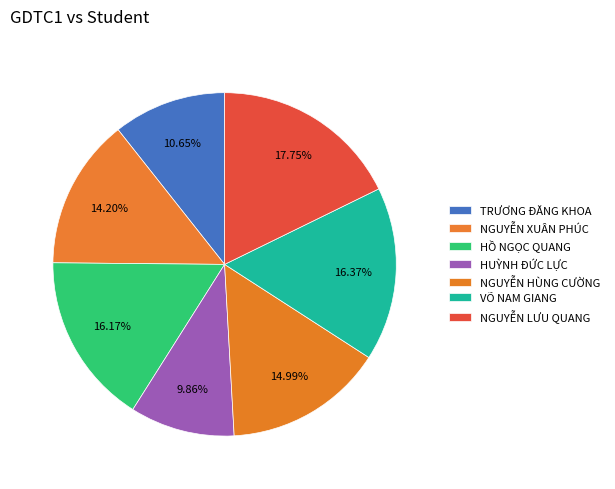

To the nearest percent, what percentage of the pie is HỒ NGỌC QUANG?

16%